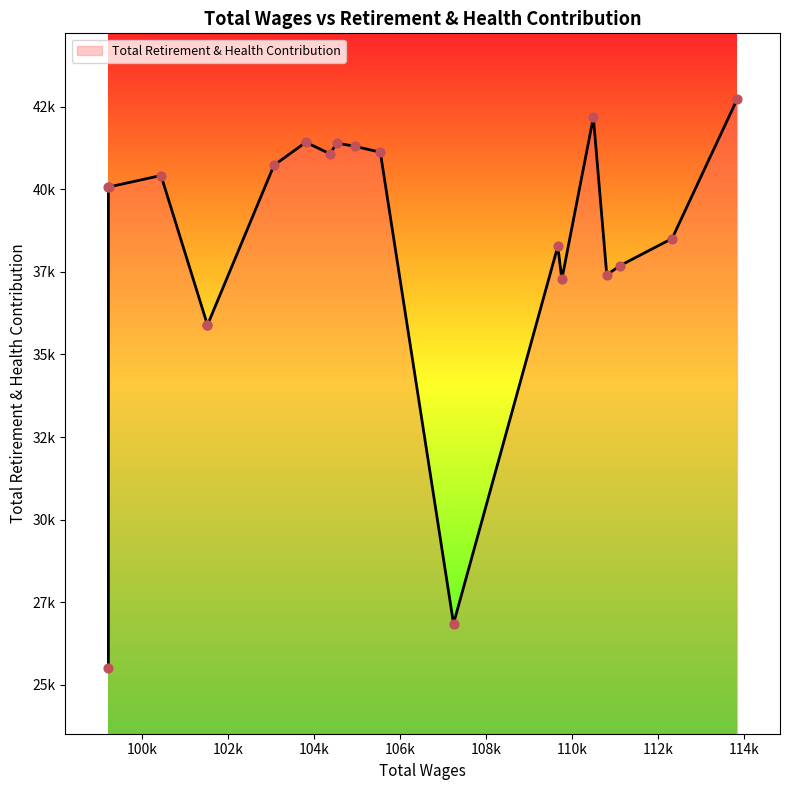

Approximately how many times larger is the value at 101515.0 compared to 101515.0?

1.0